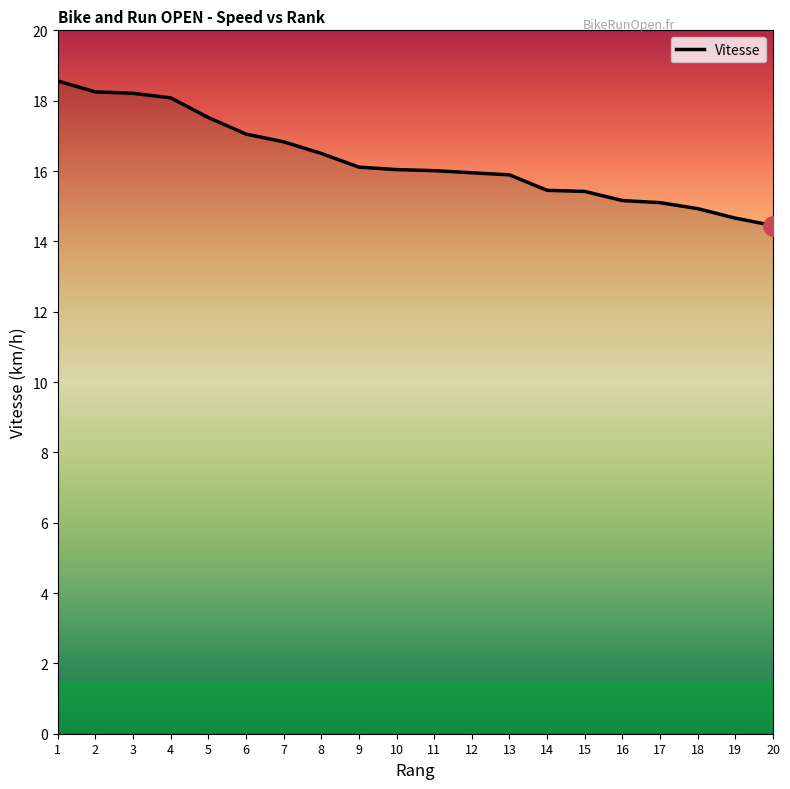

What is the sum of the values at 12 and 19?

30.6